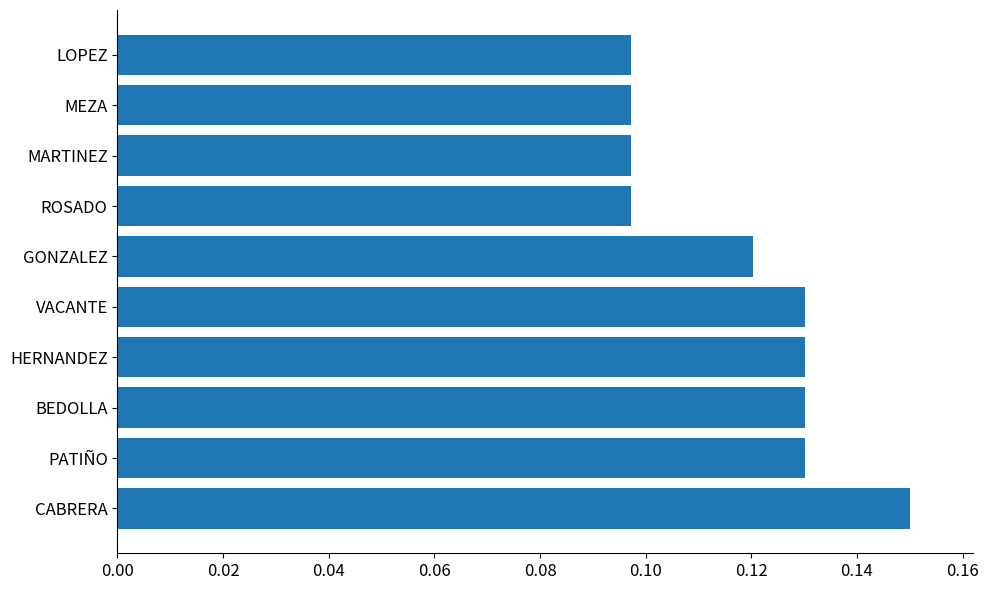

What is the sum of all values?

1.2